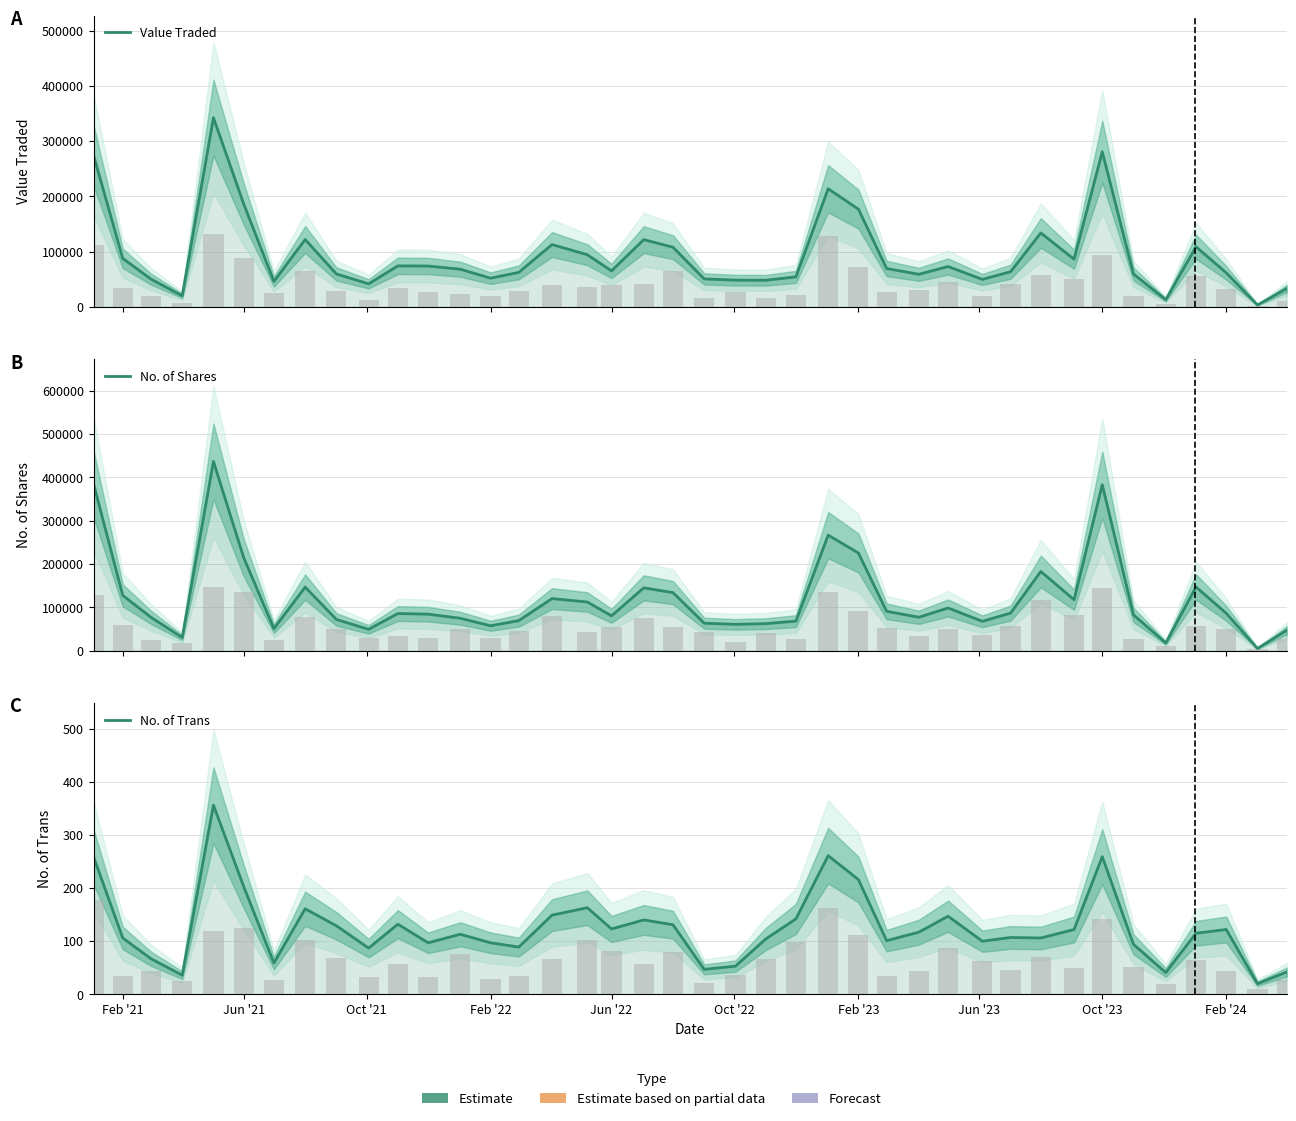

Reading left to right, transcribe all the data shown in this chart.

Value Traded: Feb '21=274489	Jun '21=87710	Oct '21=50267	Feb '22=20026	Jun '22=342292	Oct '22=186434	Feb '23=46053	Jun '23=121917	Oct '23=59582	Feb '24=41666	10=74190	11=73951	12=68140	13=51934	14=62421	15=112754	16=94381	17=65122	18=121629	19=107962	20=50605	21=48378	22=48172	23=54309	24=213749	25=176896	26=69453	27=58941	28=73029	29=49690	30=63619	31=133759	32=86276	33=280544	34=59392	35=12996	36=108759	37=61689	38=3440	39=33059
No. of Shares: Feb '21=385309	Jun '21=127438	Oct '21=76868	Feb '22=30224	Jun '22=436666	Oct '22=214777	Feb '23=50758	Jun '23=146535	Oct '23=71896	Feb '24=49117	10=85547	11=84136	12=74610	13=57312	14=69236	15=120070	16=112211	17=80307	18=144789	19=133926	20=63236	21=60588	22=62197	23=68032	24=266563	25=225324	26=90673	27=76999	28=98370	29=67594	30=86543	31=182680	32=117489	33=382871	34=82432	35=17715	36=146884	37=86209	38=4855	39=46850
No. of Trans: Feb '21=259	Jun '21=106	Oct '21=67	Feb '22=36	Jun '22=356	Oct '22=203	Feb '23=59	Jun '23=161	Oct '23=129	Feb '24=87	10=132	11=97	12=113	13=97	14=89	15=149	16=163	17=123	18=140	19=131	20=47	21=53	22=104	23=142	24=261	25=216	26=101	27=117	28=147	29=100	30=107	31=106	32=122	33=259	34=94	35=41	36=115	37=122	38=20	39=42